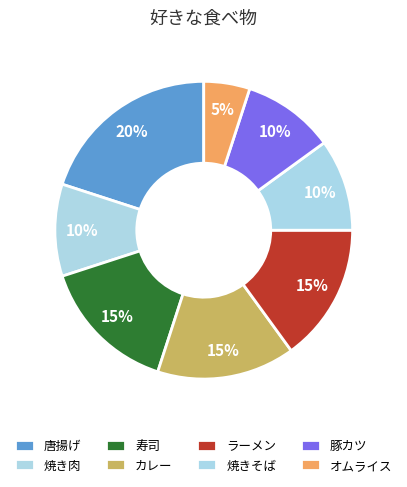

The ラーメン slice represents 10% of the pie. True or false?

False